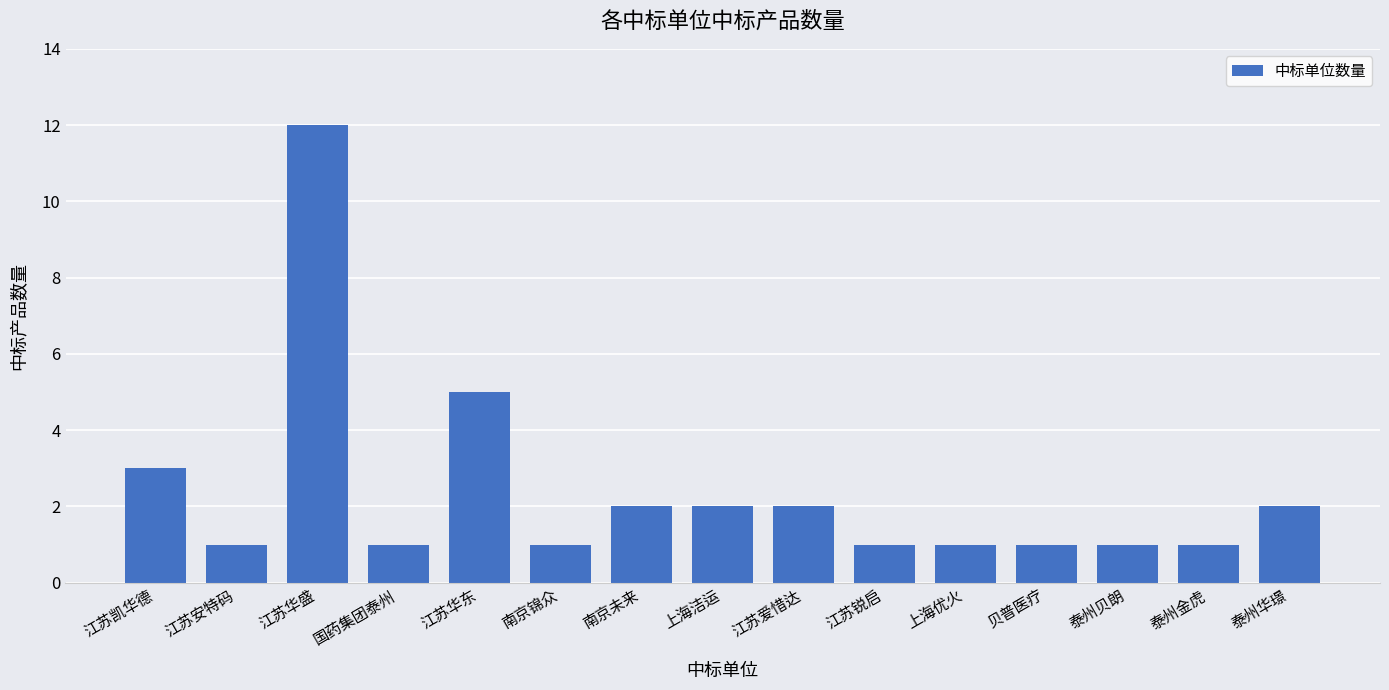

The chart shows a value of 2 at 江苏爱惜达. True or false?

True